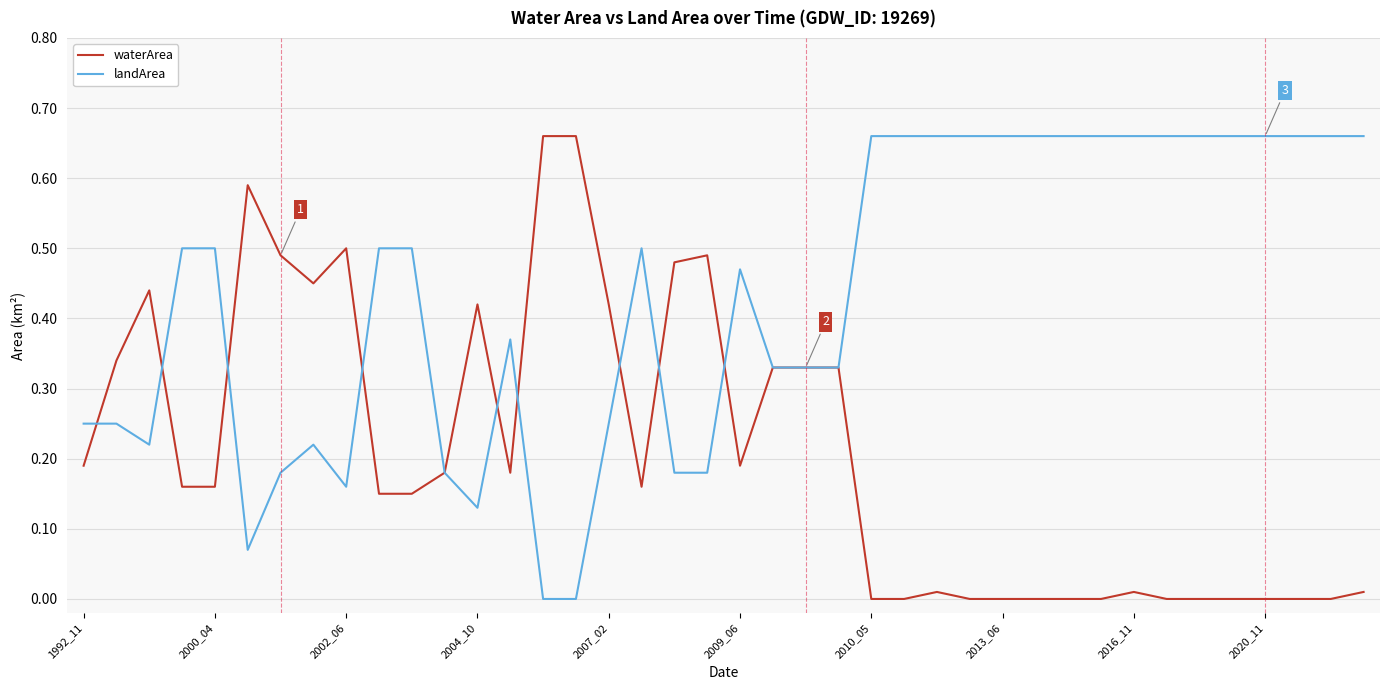

True or false: landArea has more than 2 interior local peaks.

True